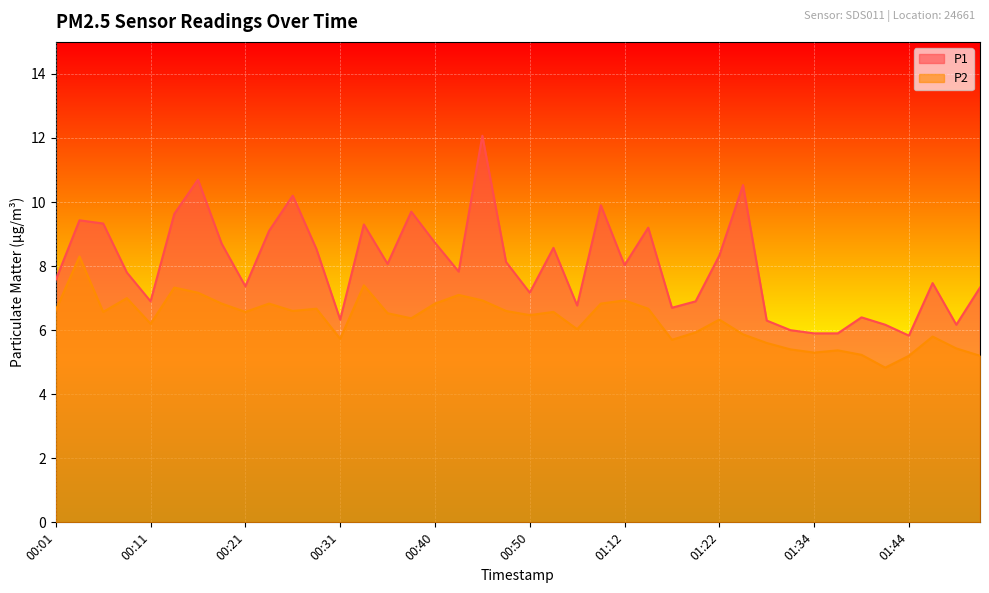

How many distinct data groups are displayed?

2